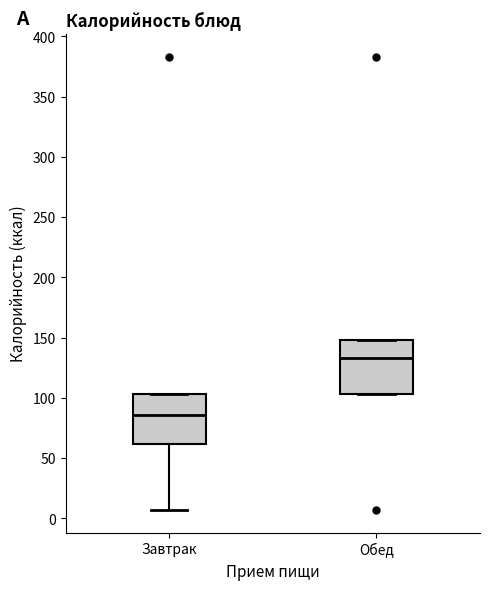

Reading left to right, read every box against the y-axis: the position of its median line, the range the box covers, and the ends of its whiskers. The values are not printed on the chart, so give them approximately, as read against the axis.

Завтрак: median 85, box 60 to 105, whiskers 5 to 105
Обед: median 135, box 105 to 150, whiskers 105 to 150